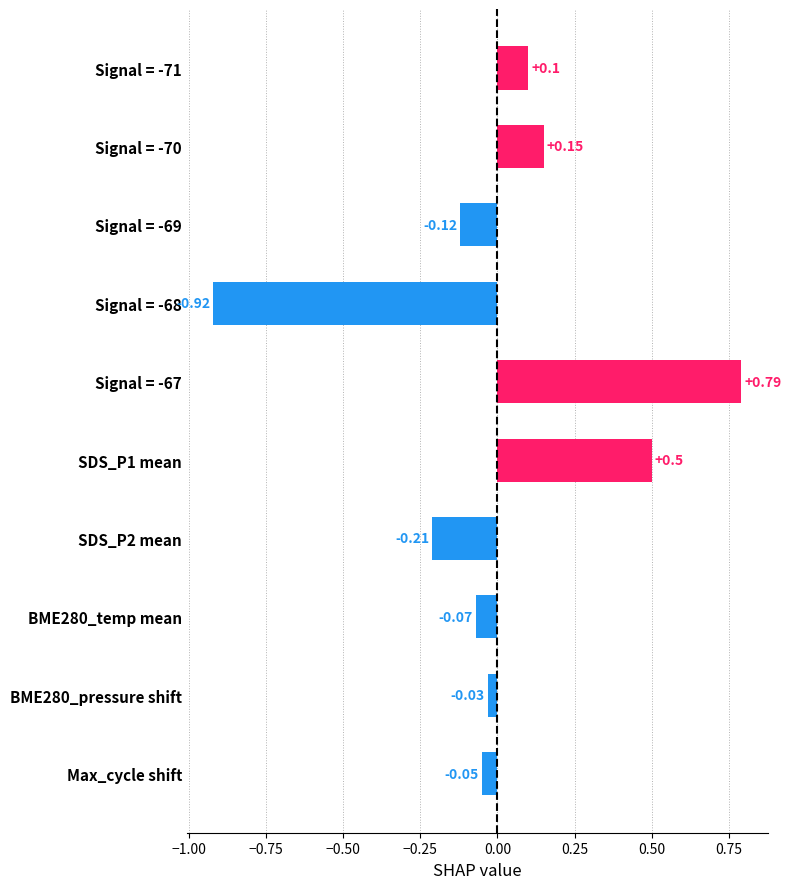

Does the chart contain stacked bars?

No